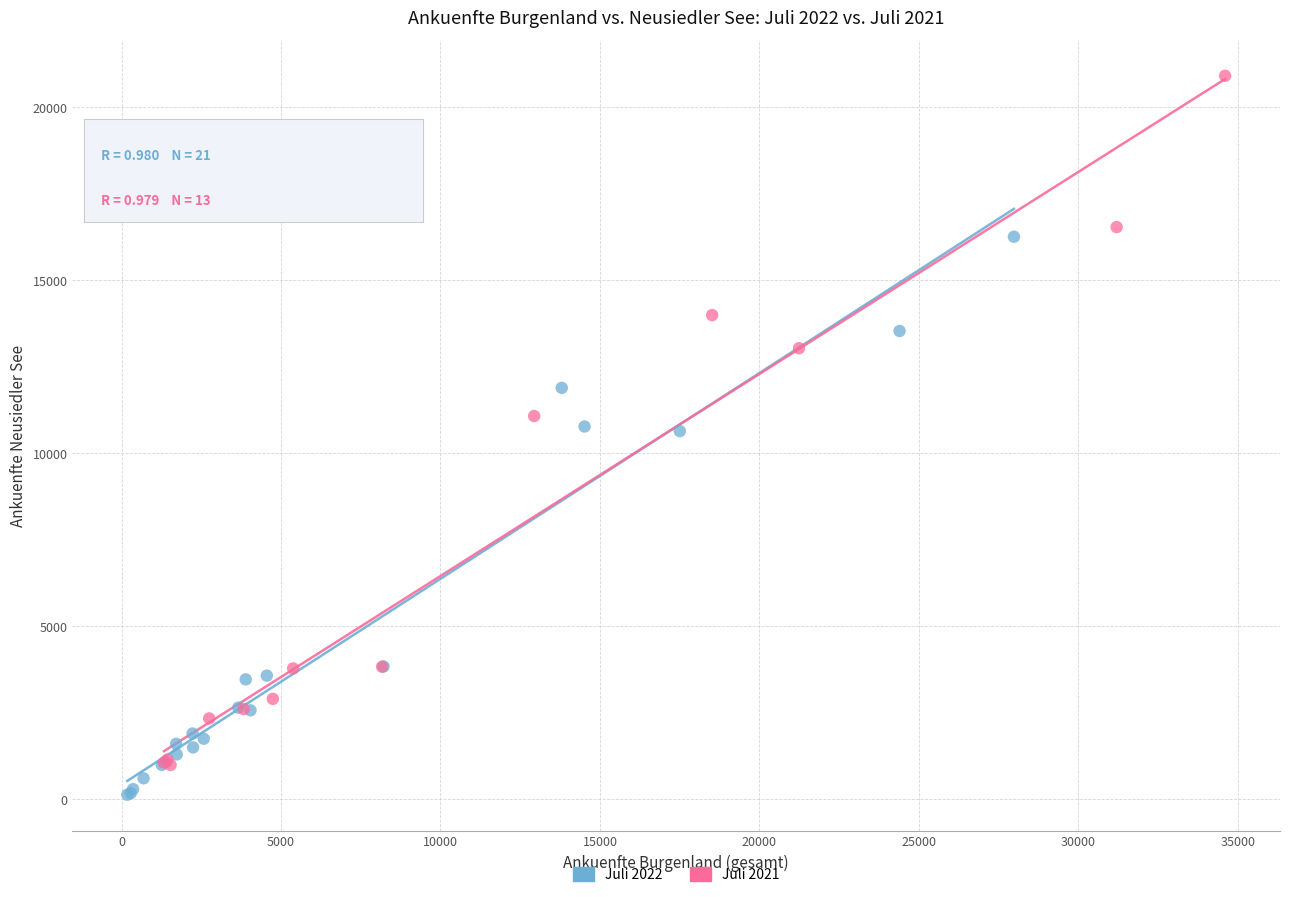

Which series has the largest Y range (max minus min)?

Juli 2021